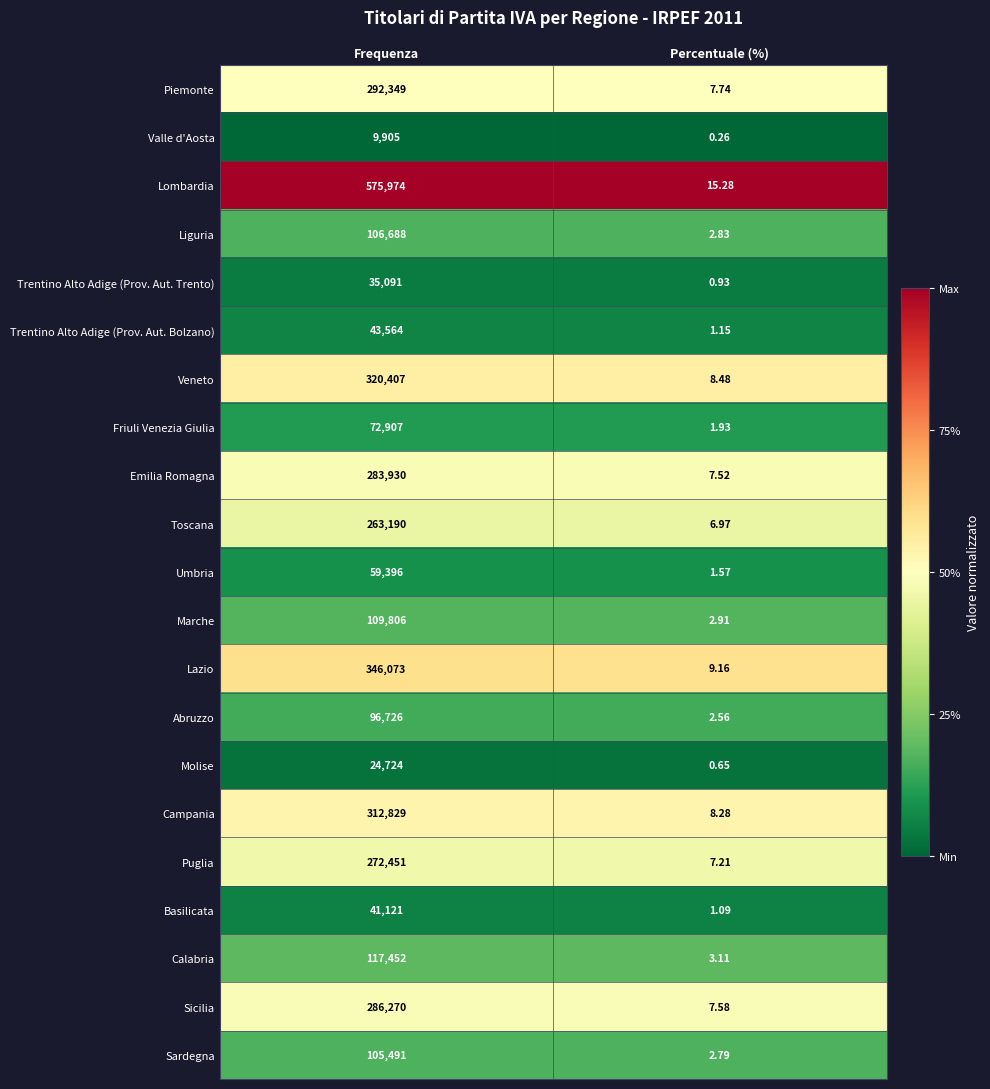

Between Frequenza and Percentuale (%), which series saw the biggest shift?

Lombardia